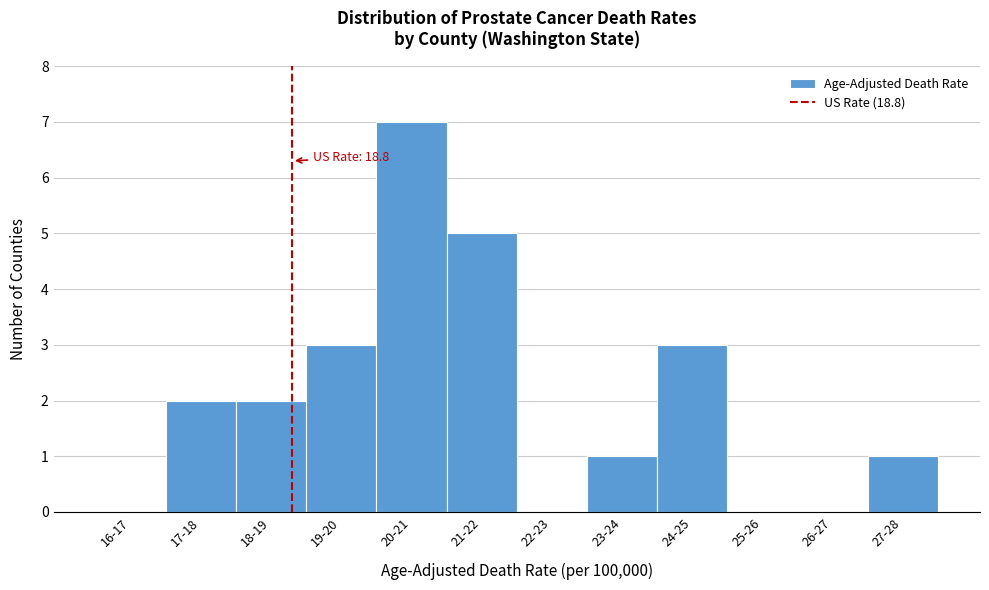

Reading left to right, transcribe all the data shown in this chart.

16-17=0	17-18=2	18-19=2	19-20=3	20-21=7	21-22=5	22-23=0	23-24=1	24-25=3	25-26=0	26-27=0	27-28=1